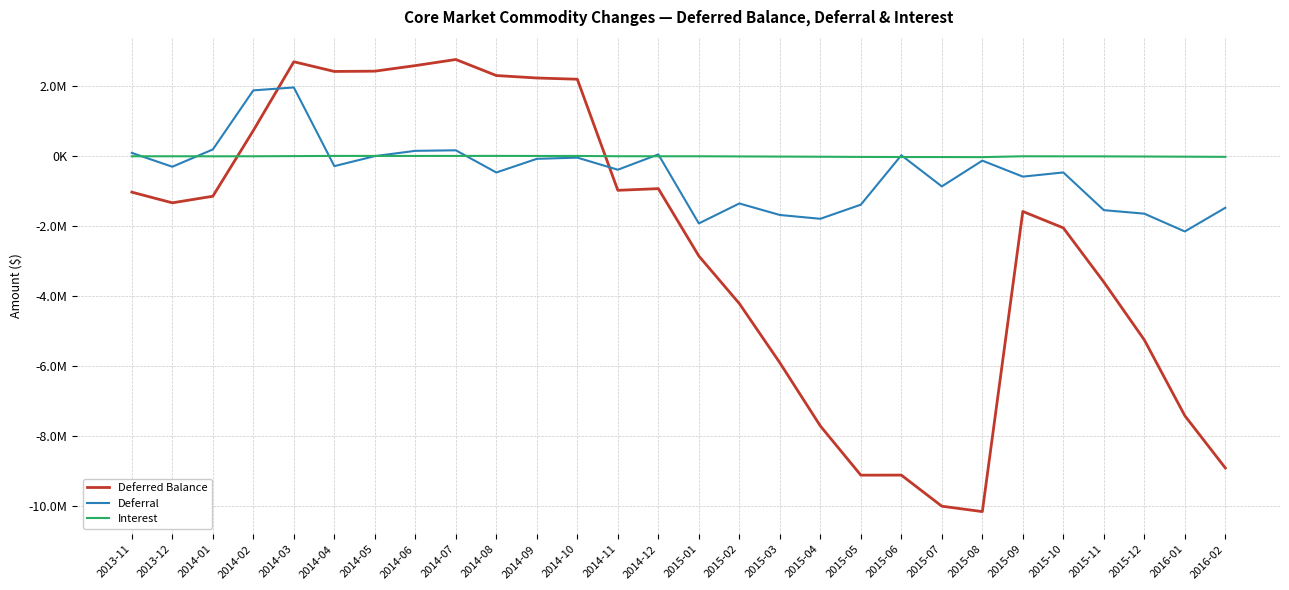

Does the chart display data point markers on the line(s)?

No